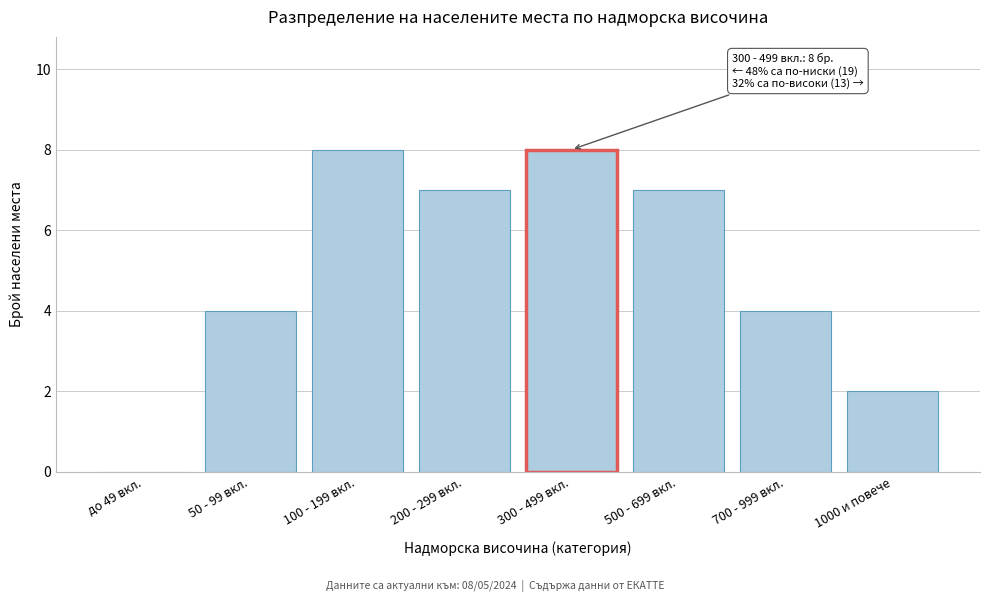

Reading left to right, what are all the values shown in this chart?

до 49 вкл.=0	50 - 99 вкл.=4	100 - 199 вкл.=8	200 - 299 вкл.=7	300 - 499 вкл.=8	500 - 699 вкл.=7	700 - 999 вкл.=4	1000 и повече=2